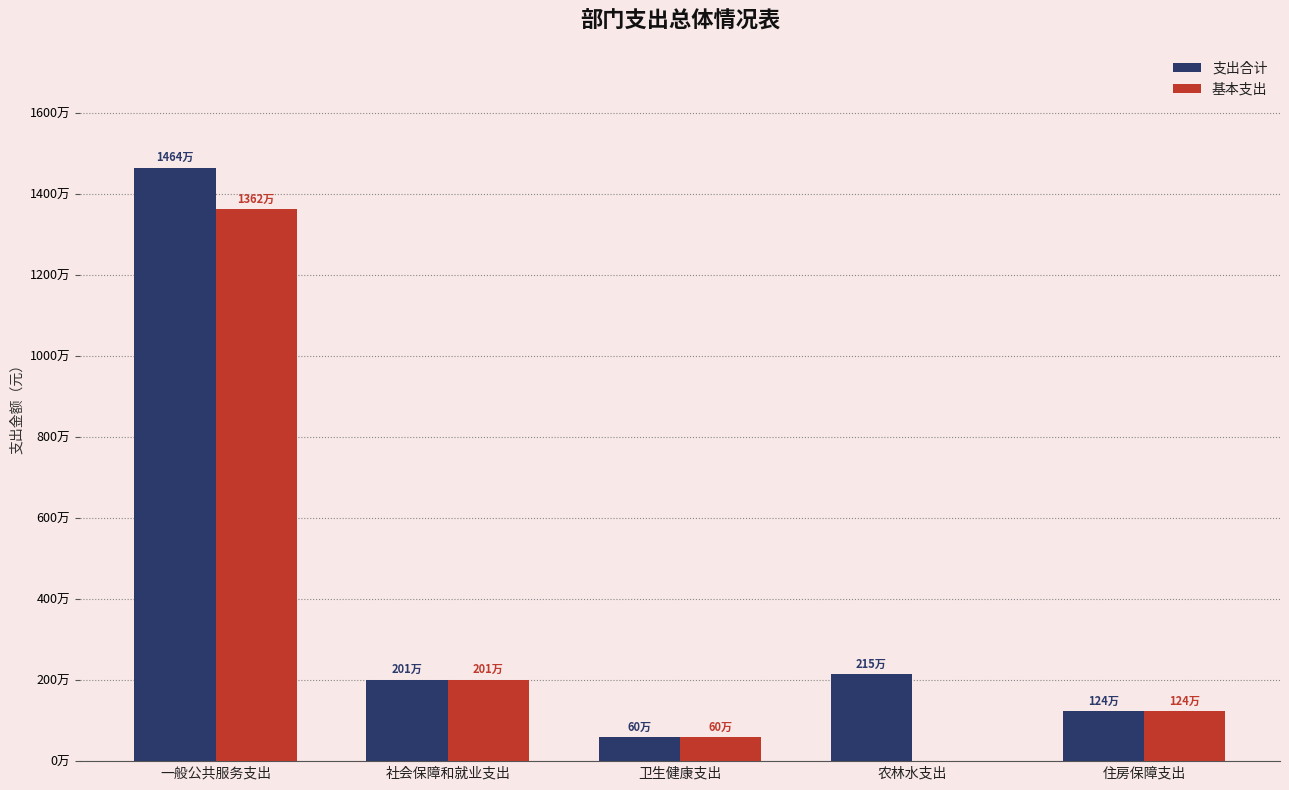

The 支出合计 series shows 2154600.0 at 农林水支出. True or false?

True